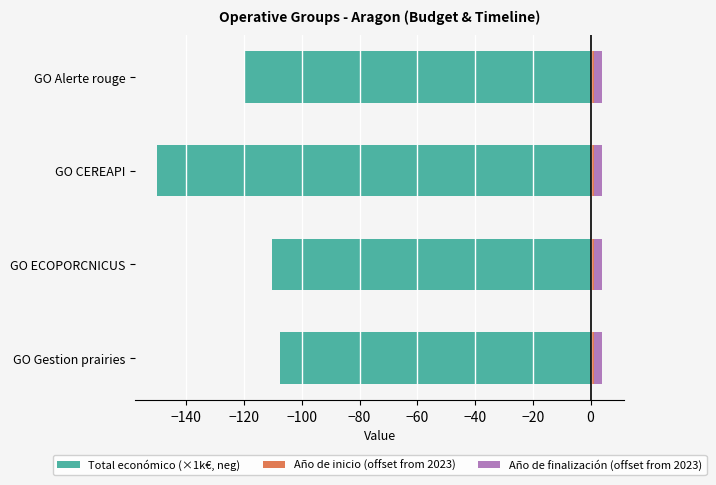

What are all the series names shown in the legend?

Total económico (×1k€, neg), Año de inicio (offset from 2023), Año de finalización (offset from 2023)